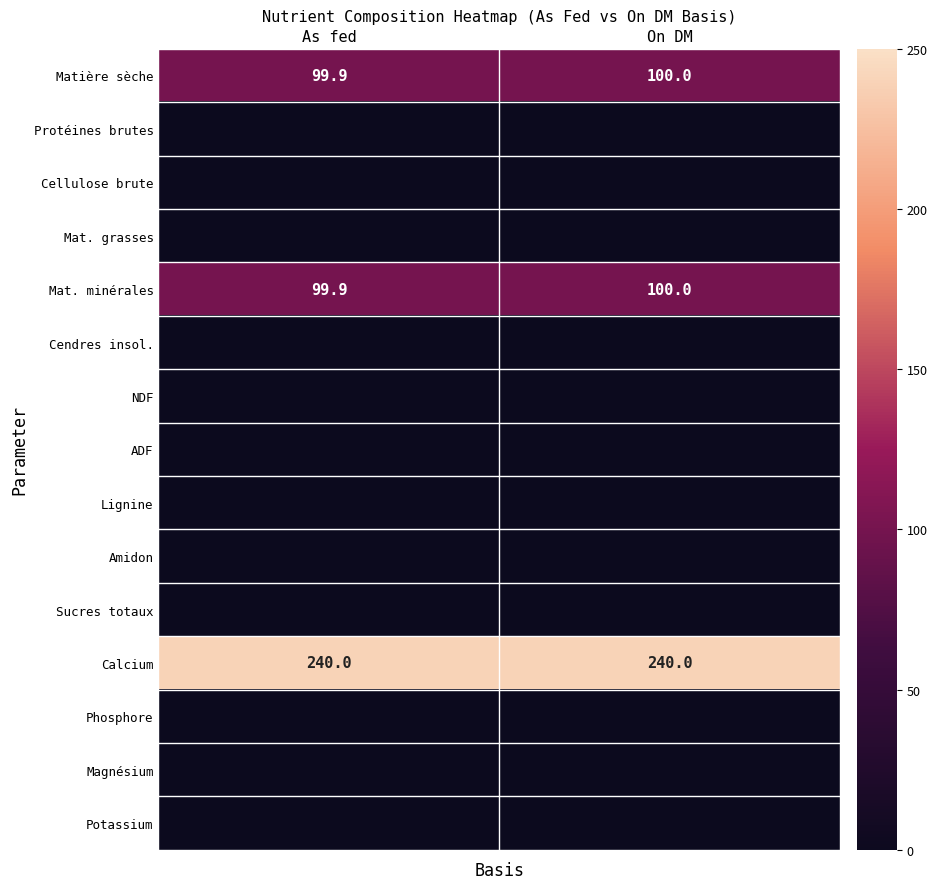

What is the maximum value shown in the chart?

240.0